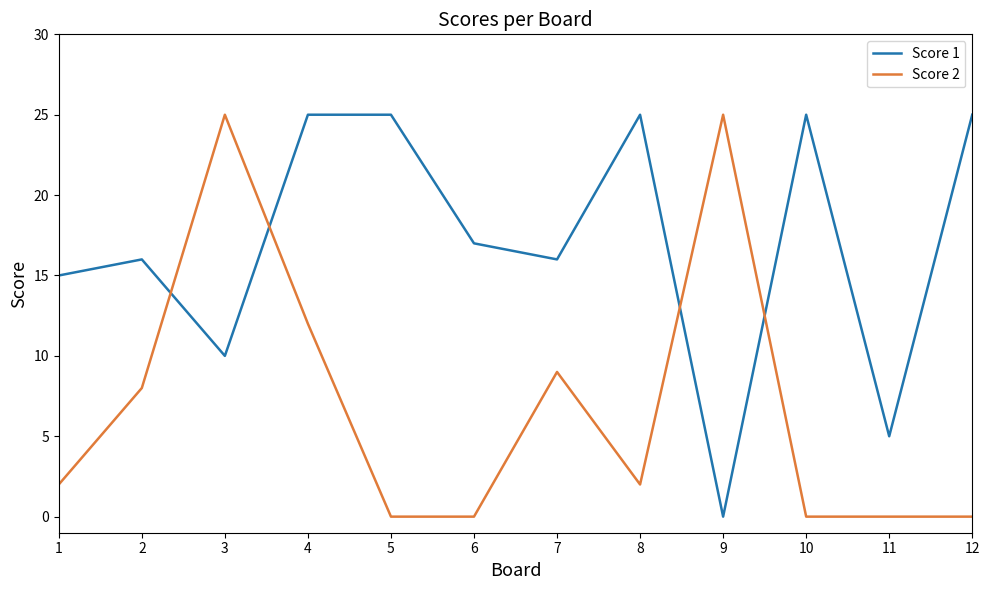

At which category is the sum across all series the highest?

4